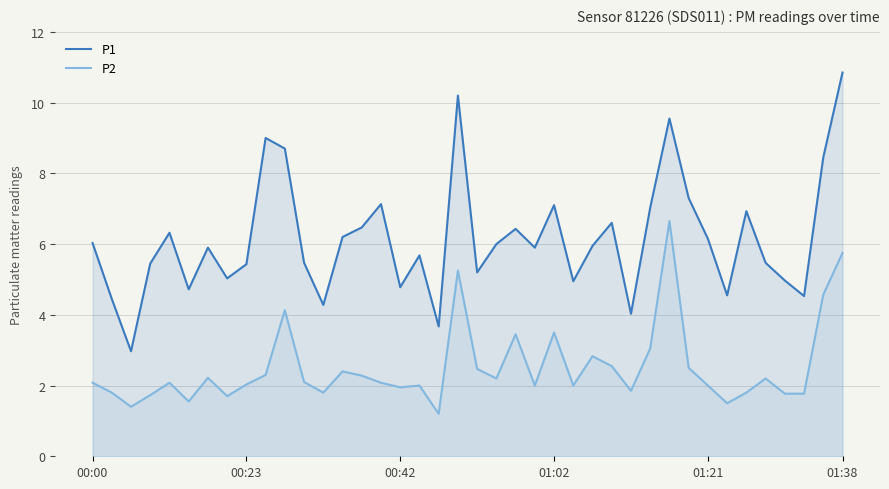

Which series has the widest spread of values?

P1